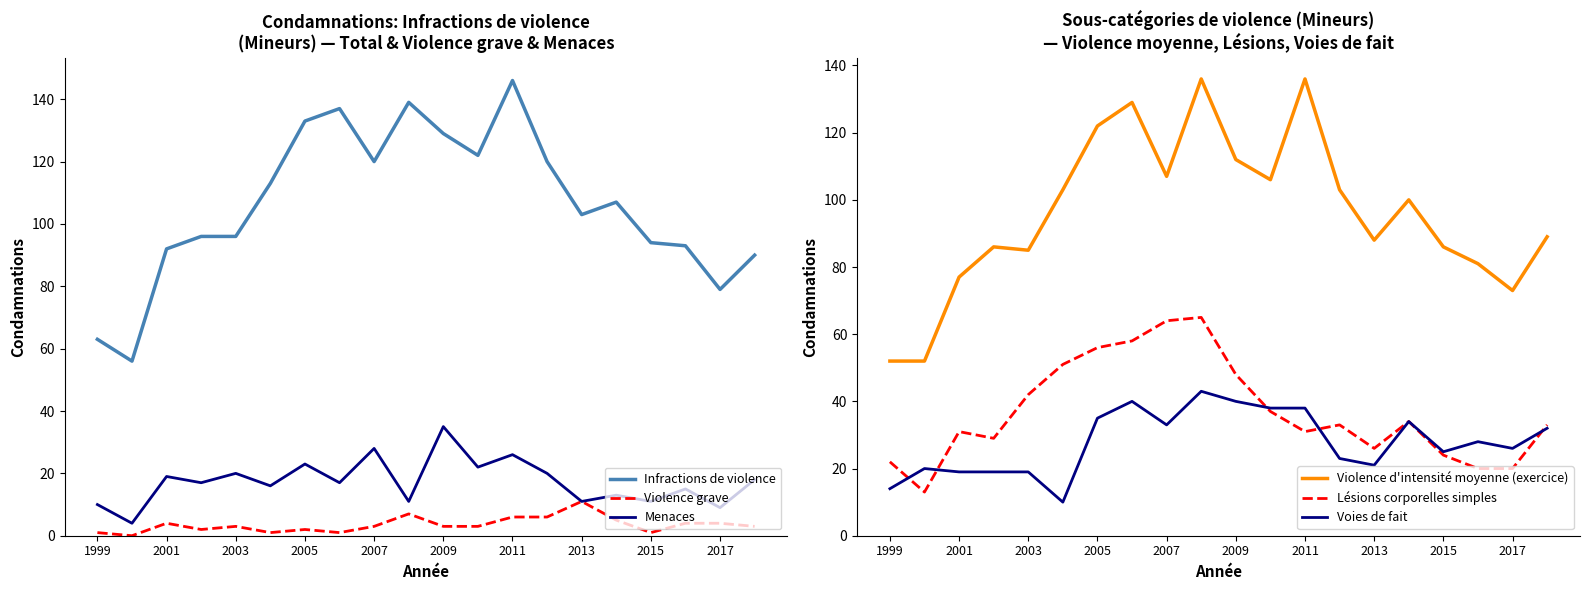

List the series in order of their peak value, lowest first.

Violence grave, Menaces, Voies de fait, Lésions corporelles simples, Violence d'intensité moyenne (exercice), Infractions de violence